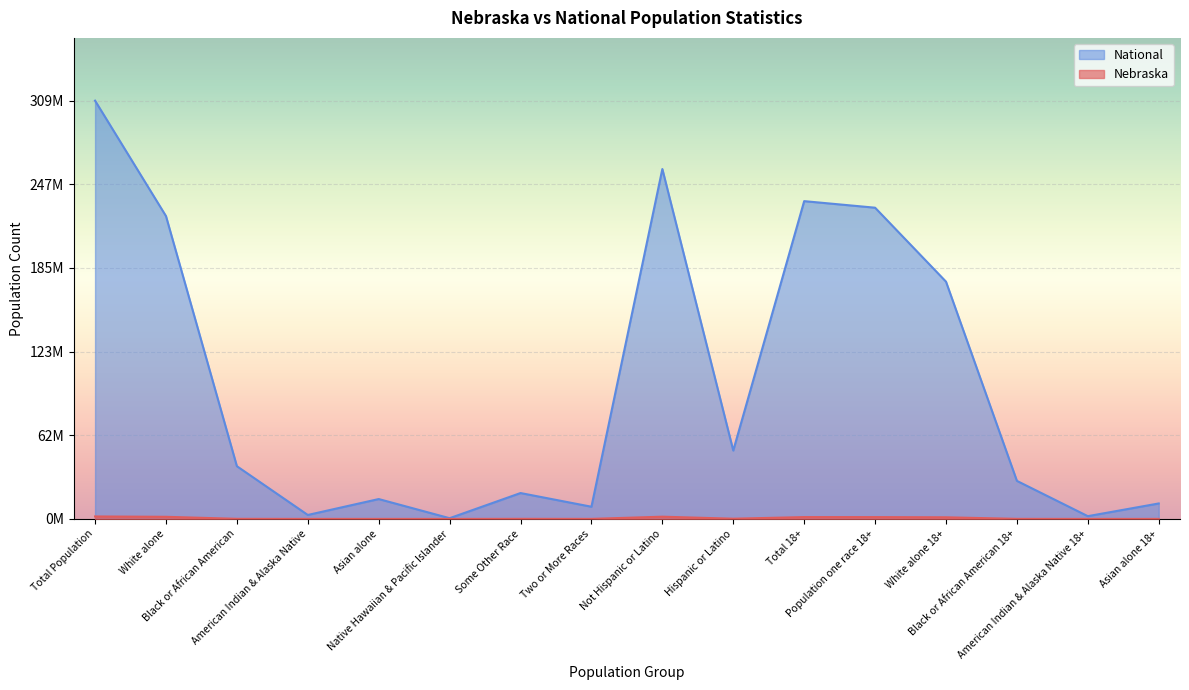

List the series in order of their overall mean, lowest first.

Nebraska, National